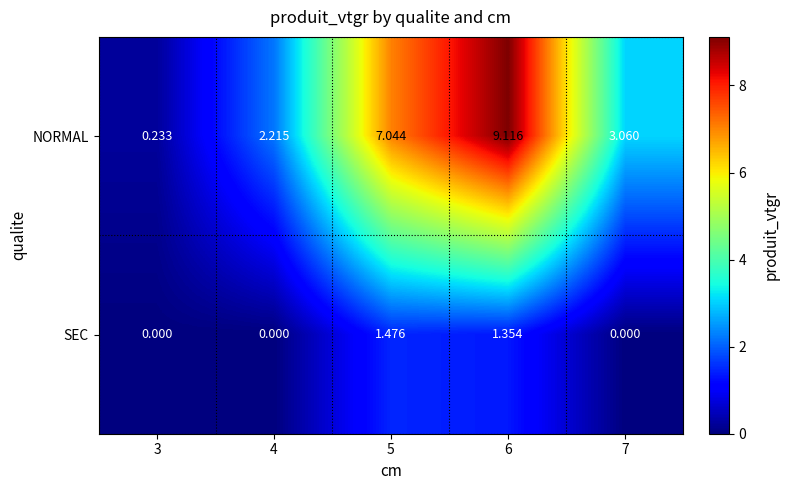

Which series has the largest total across all categories?

NORMAL